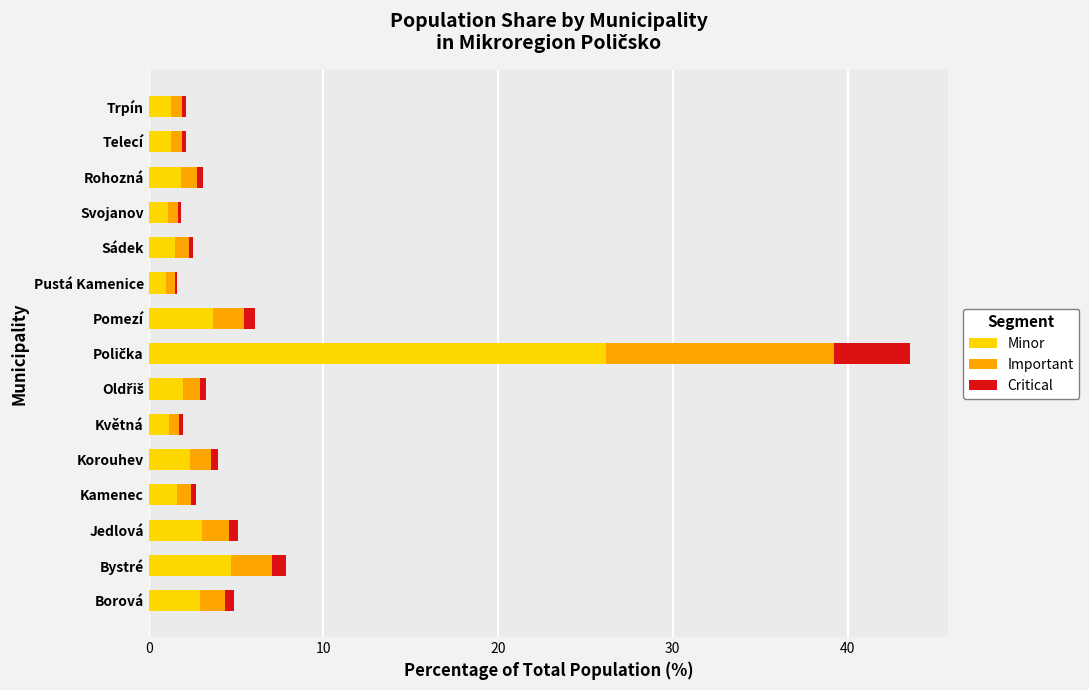

Is it true that Minor equals 3.7 at Pomezí?

True